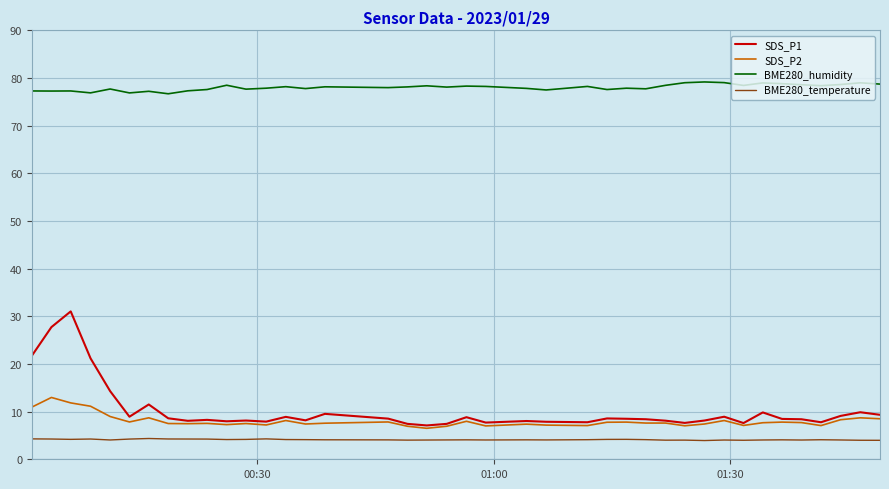

List the series in order of their peak value, highest first.

BME280_humidity, SDS_P1, SDS_P2, BME280_temperature